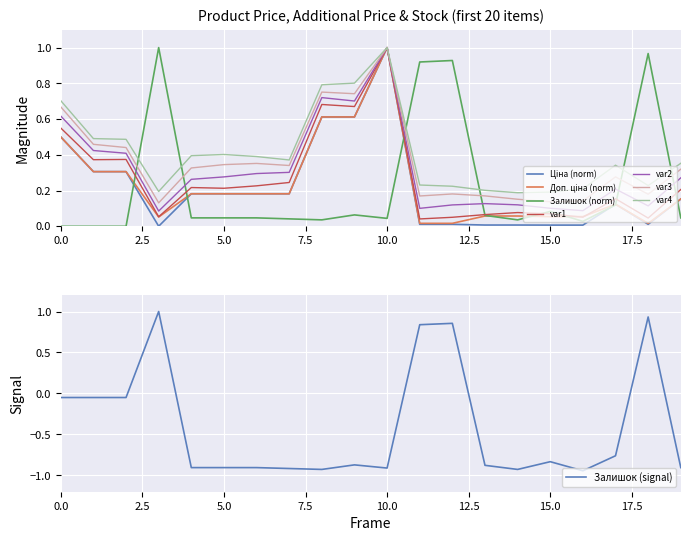

How many times do Залишок (norm) and var3 cross each other?

6